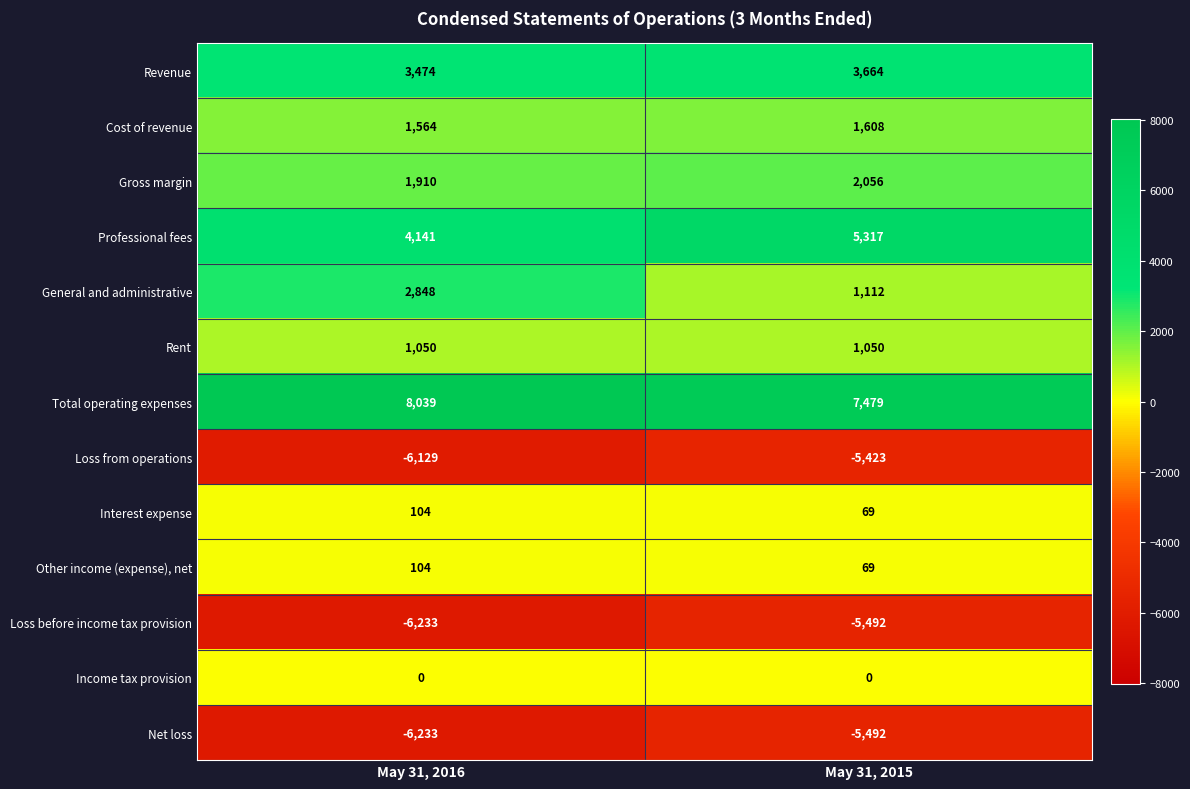

Which series has the largest total across all categories?

Total operating expenses